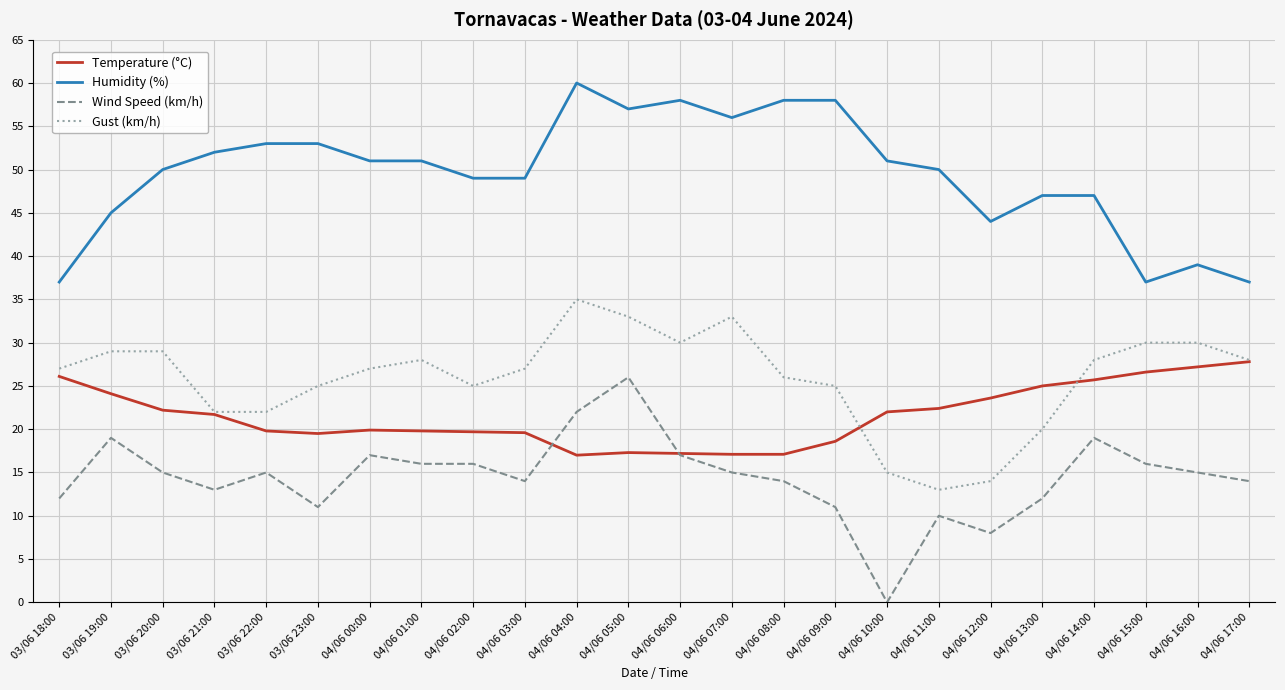

The value of Gust (km/h) at 04/06 08:00 is 5.7. True or false?

False